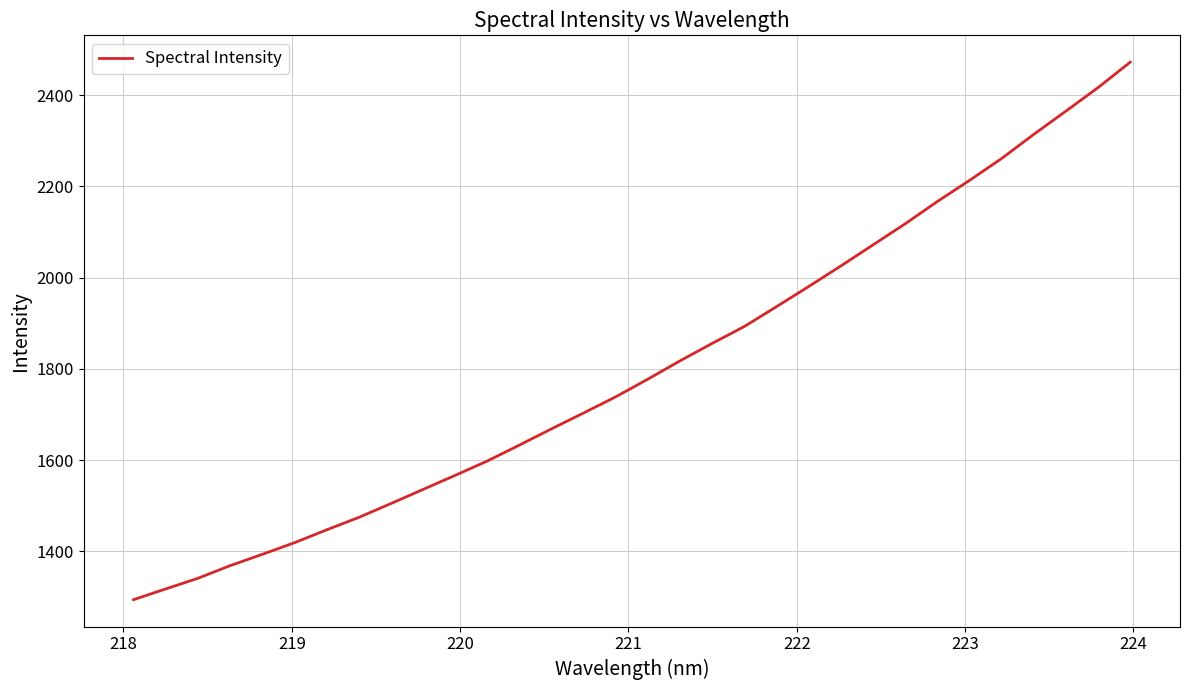

What is the difference between the maximum and minimum values?

1178.2